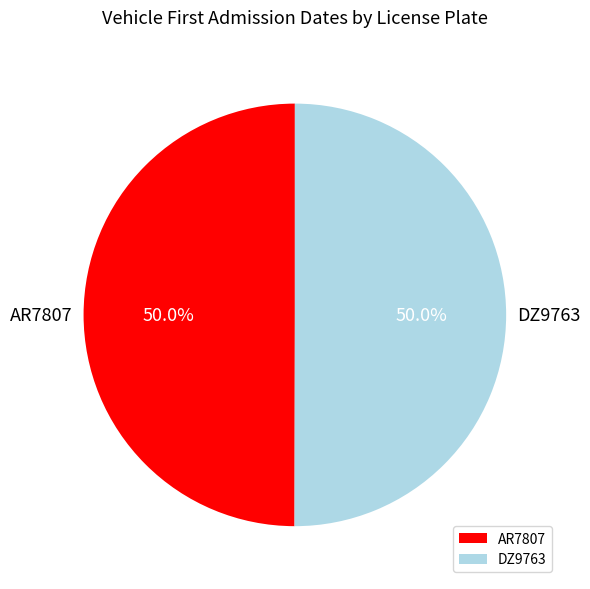

Approximately how many times larger is the value at AR7807 compared to DZ9763?

1.0